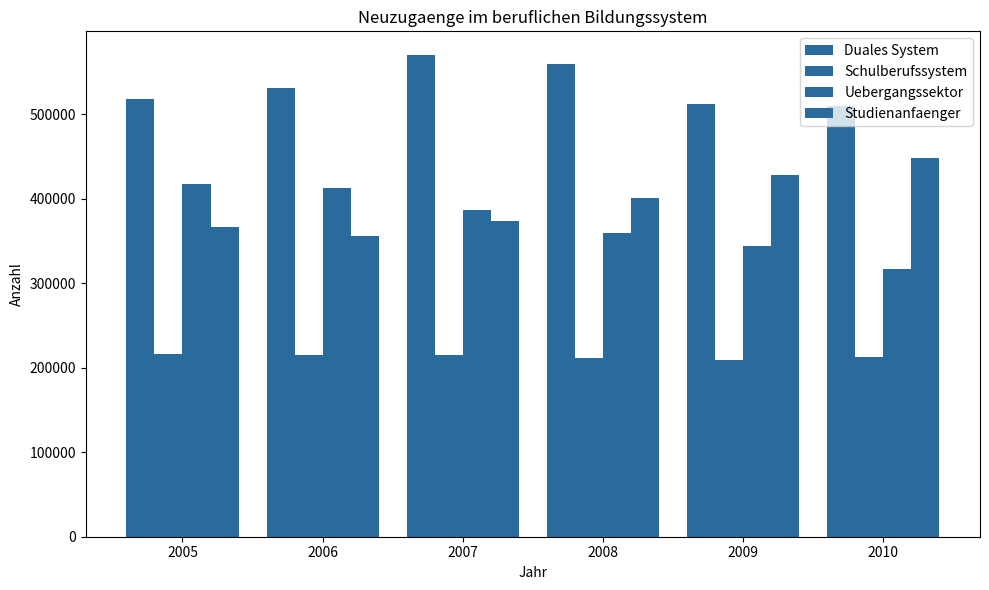

Reading left to right, transcribe all the data shown in this chart.

Duales System: 517342	531471	569460	559324	512518	509900
Schulberufssystem: 215873	215223	214829	211089	209524	212363
Uebergangssektor: 417649	412083	386864	358969	344515	316494
Studienanfaenger: 366242	355472	373510	400600	428000	447890